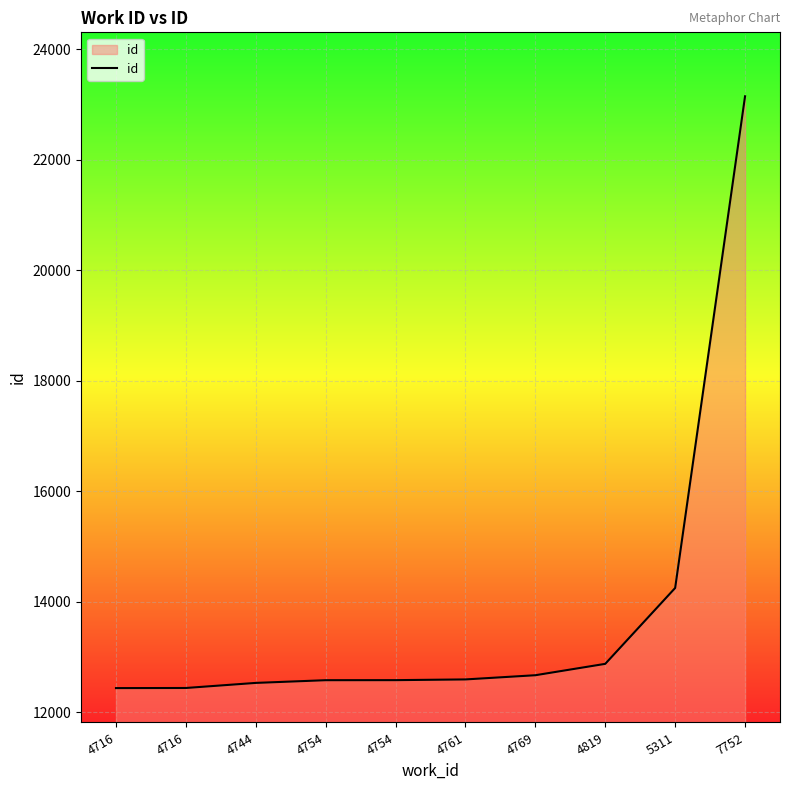

How many lines are shown in the chart?

1